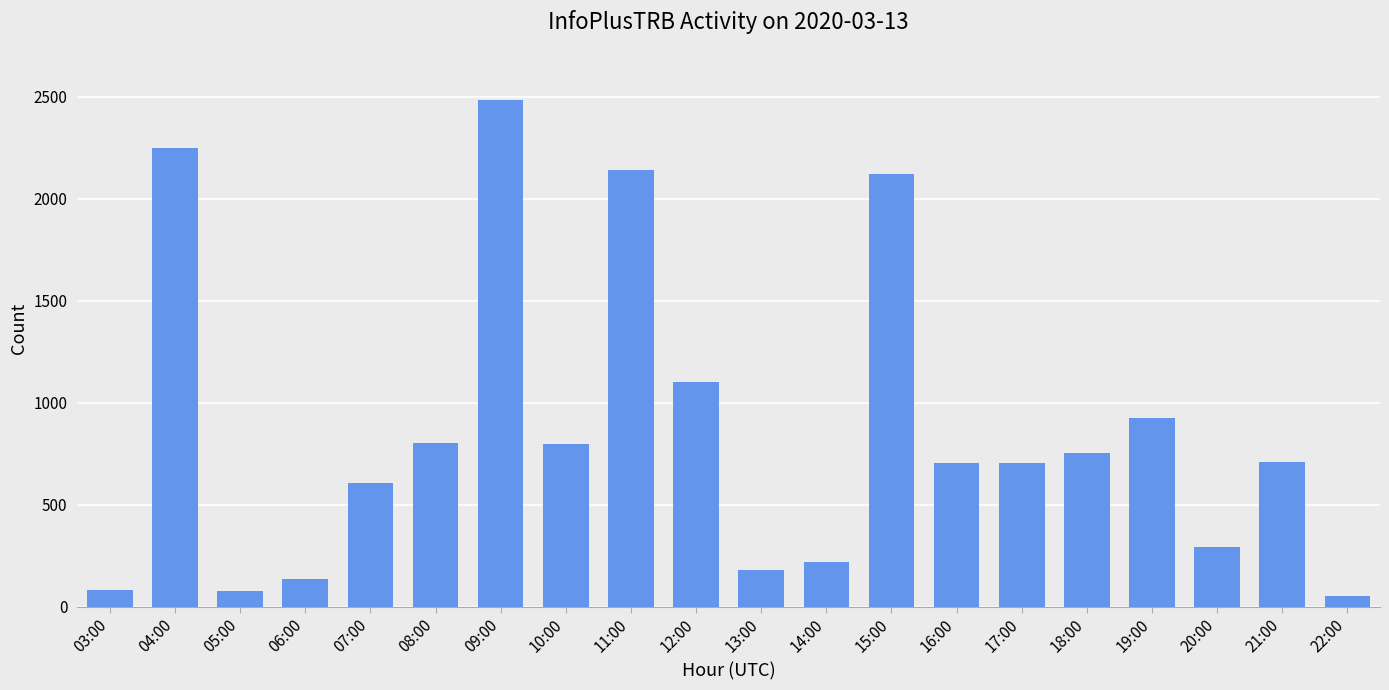

Where is the data nearest to the value 1266?

12:00